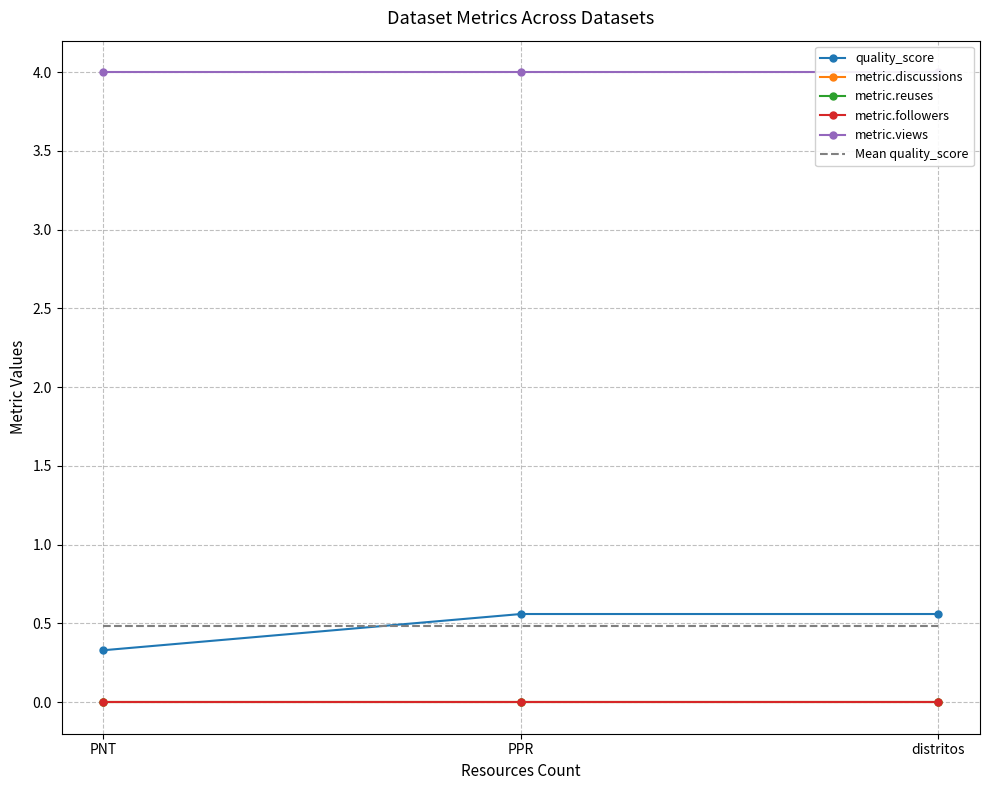

How many lines are shown in the chart?

6